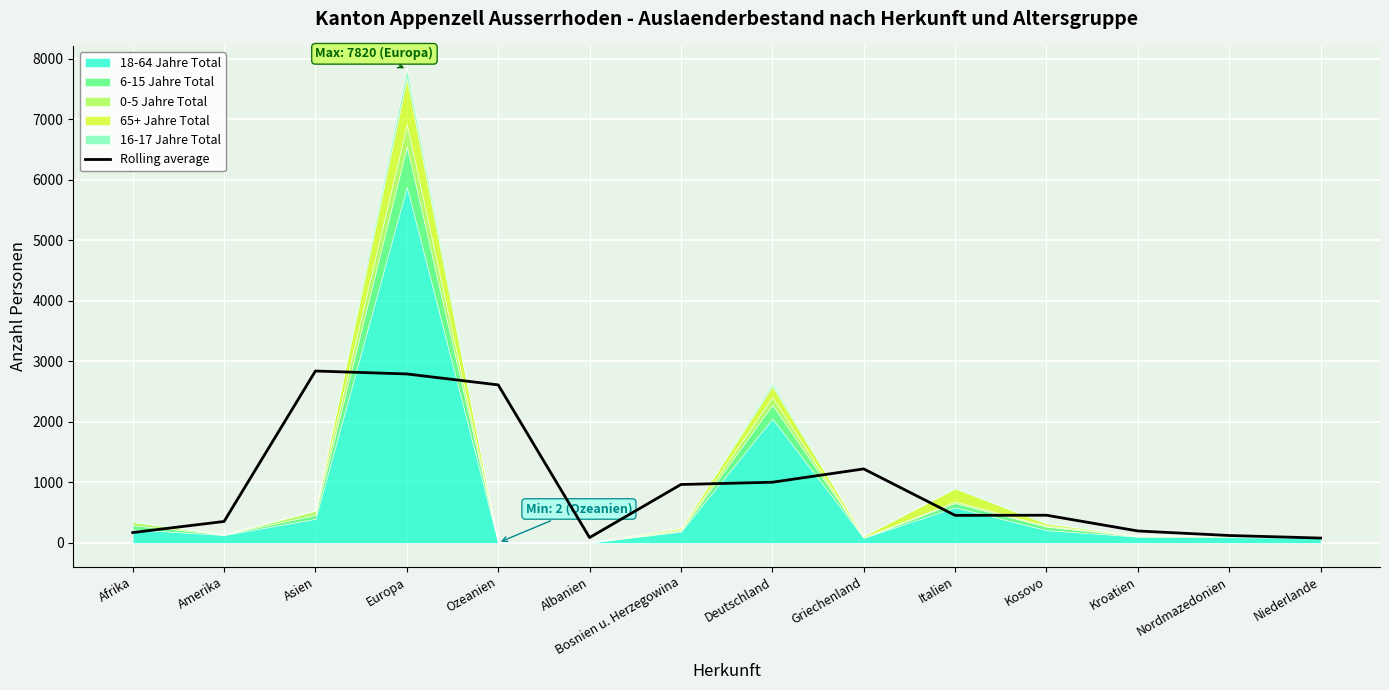

The chart shows a value of 270.0 at Afrika. True or false?

False